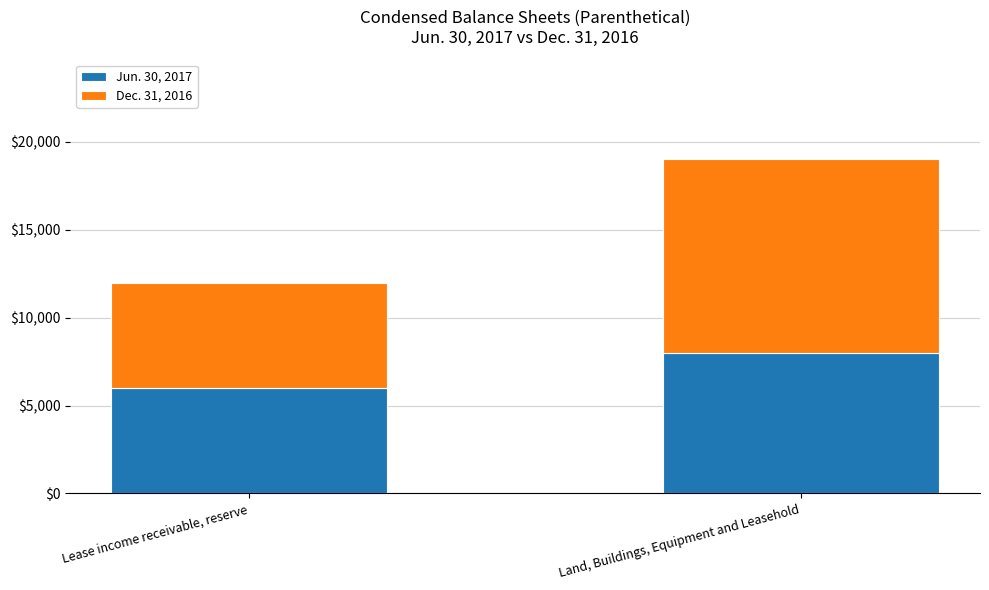

The Jun. 30, 2017 series shows 10686 at Land, Buildings, Equipment and Leasehold. True or false?

False